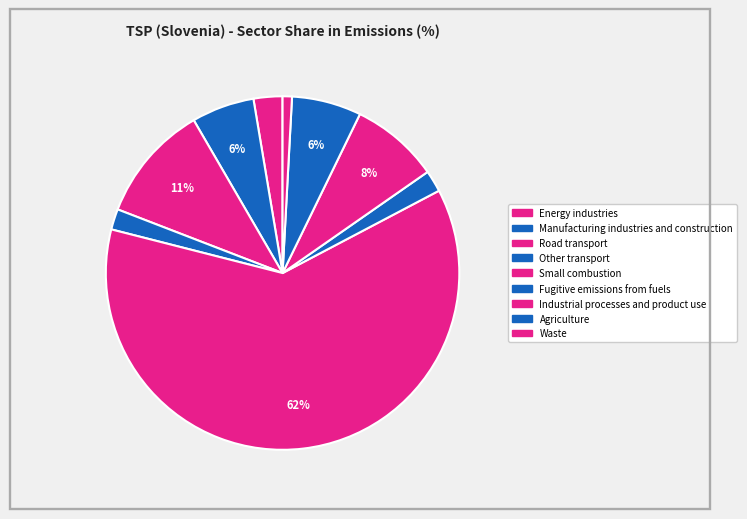

Is Small combustion the majority of the pie?

Yes